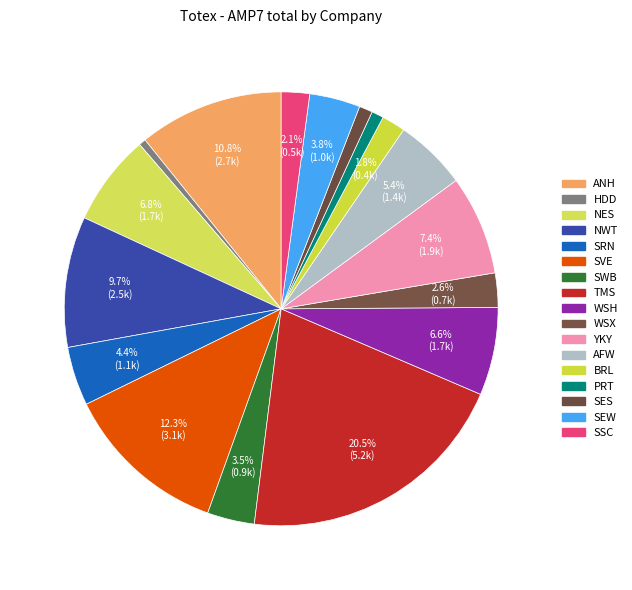

Is there a majority slice in this chart?

No